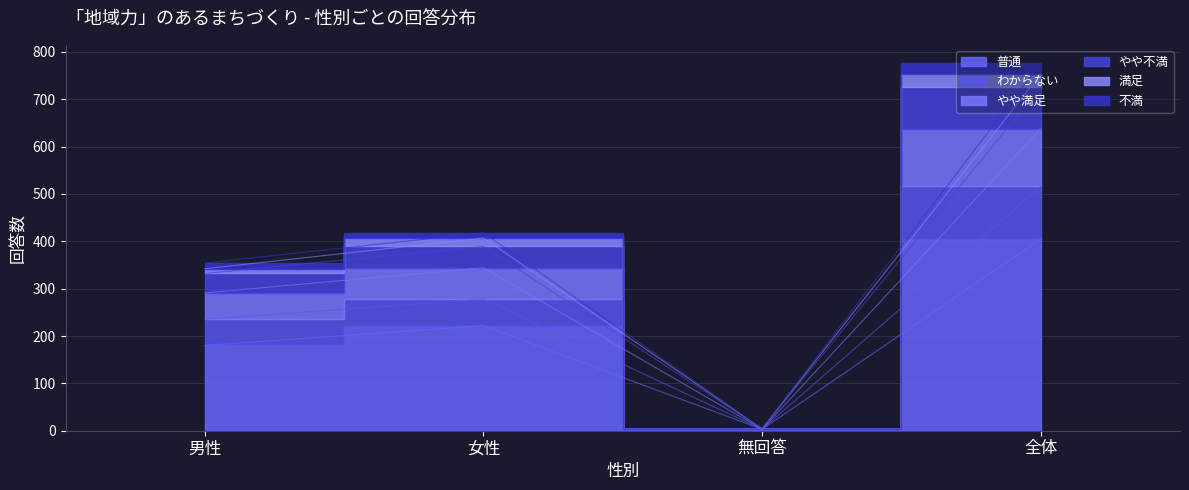

True or false: 満足 and やや満足 intersect in this chart.

False